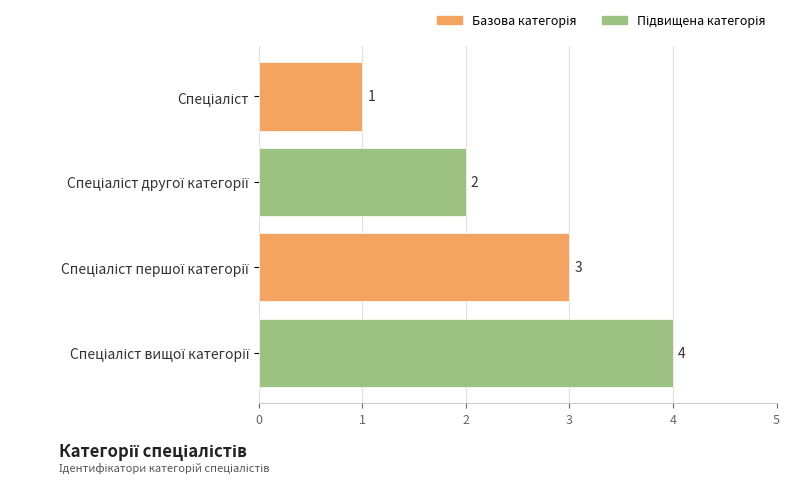

Count the values in the range 2 to 4.

3